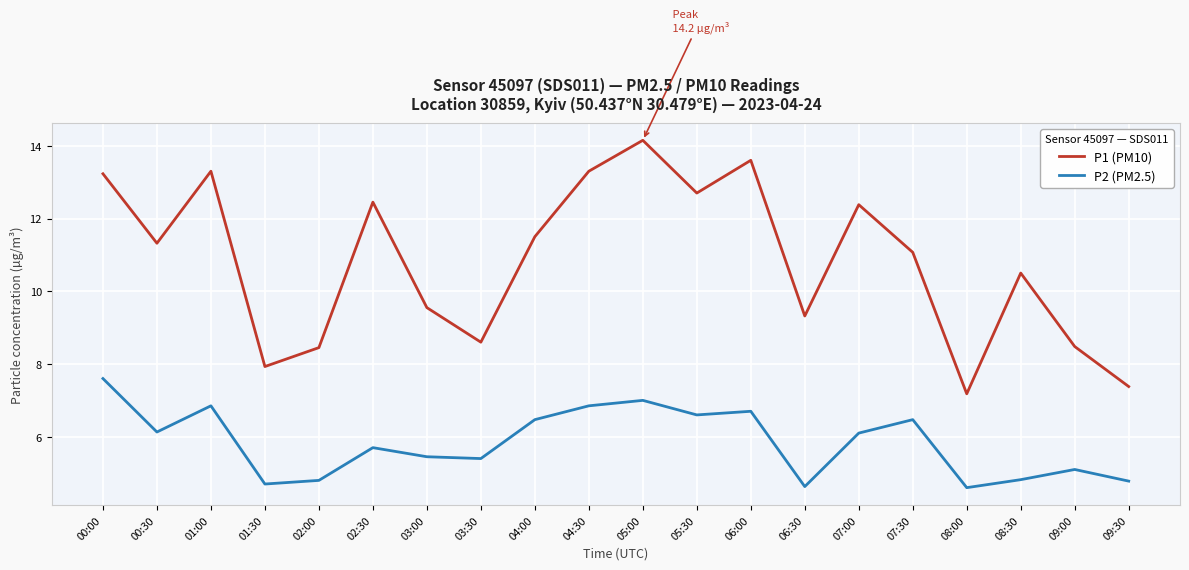

How many interior local peaks does the P1 (PM10) series have?

6